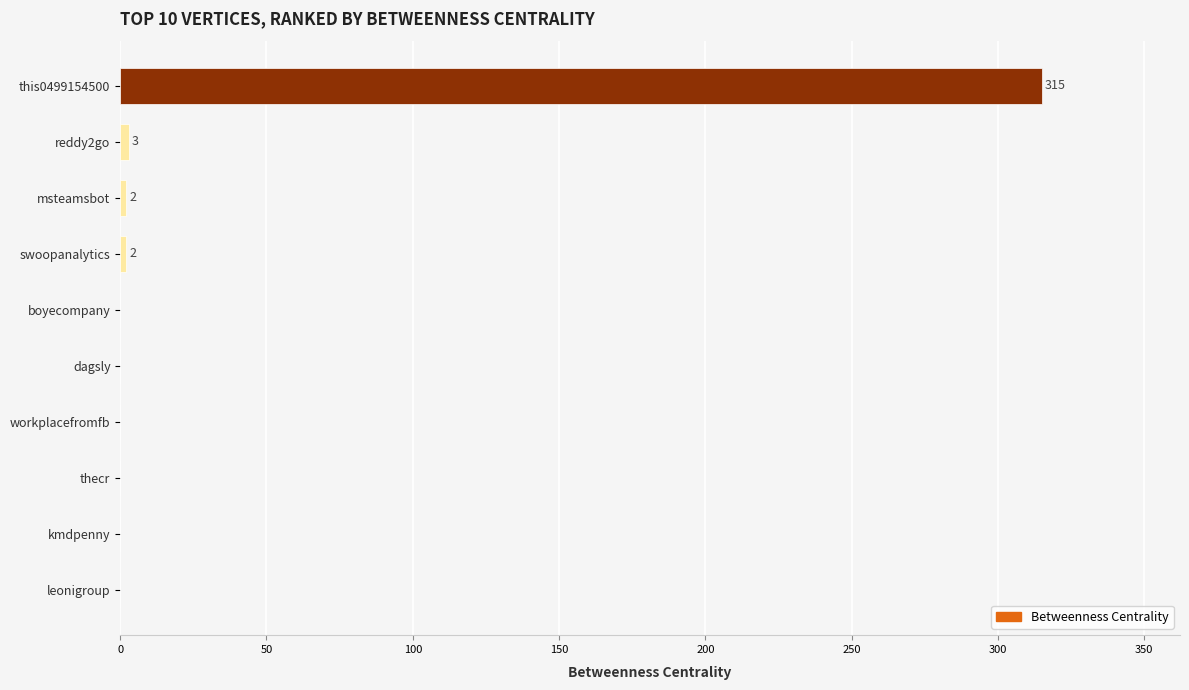

What is the sum of all values?

322